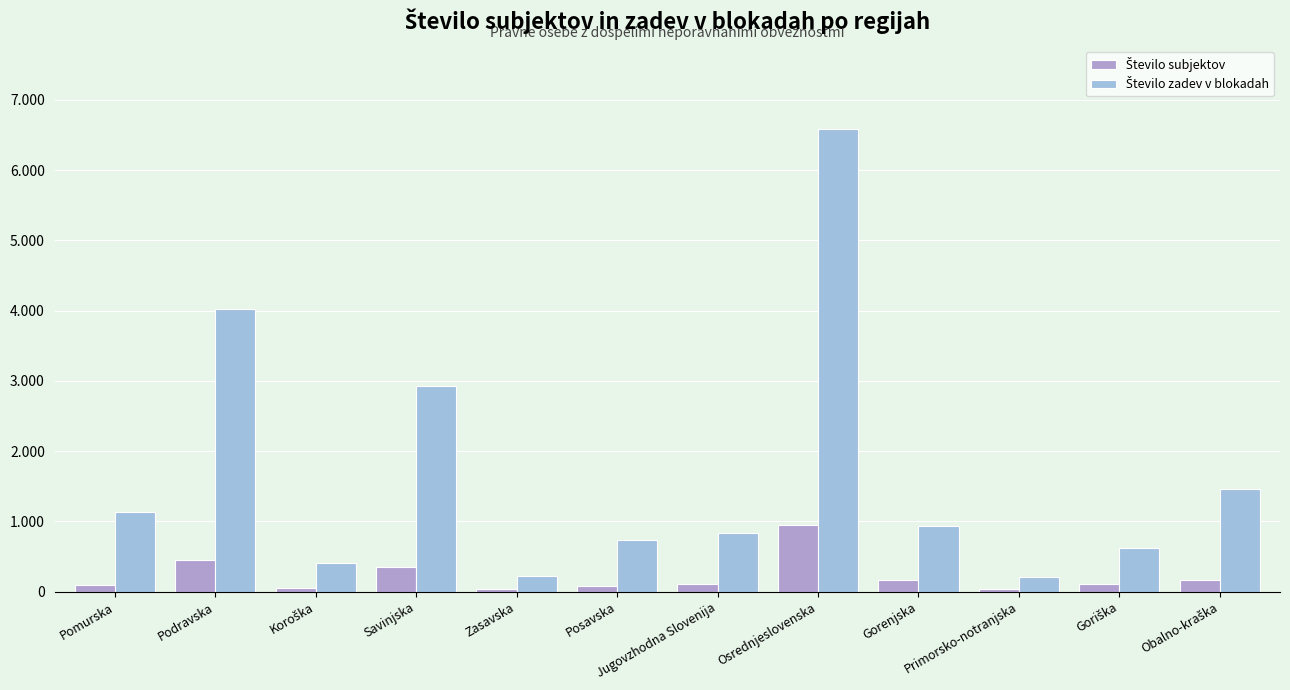

Rank the series by their average value, from highest to lowest.

Število zadev v blokadah, Število subjektov